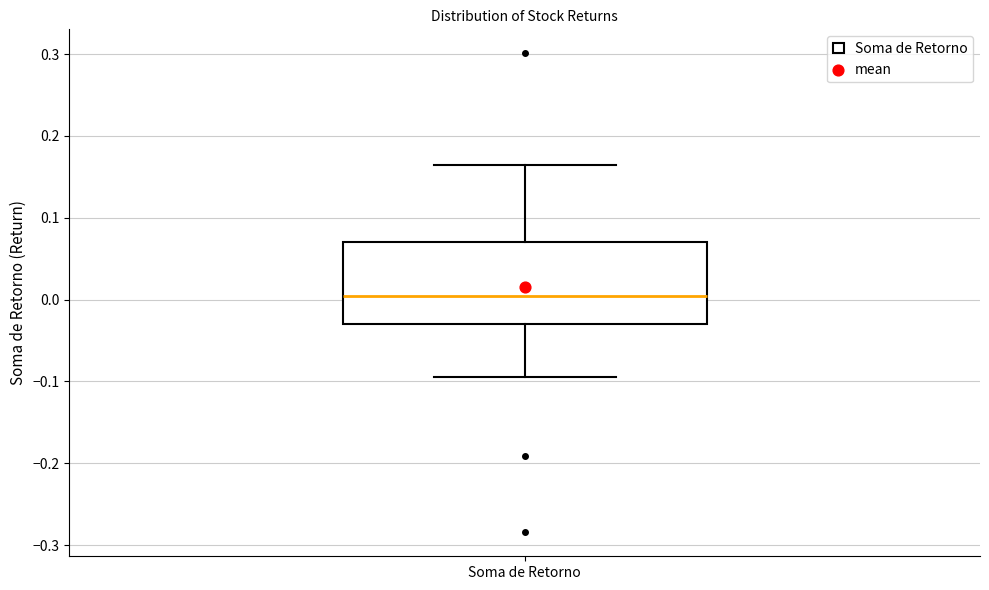

Read this box plot against the y-axis: the position of the median line, the range covered by the box, and the ends of both whiskers. The values are not printed on the chart, so give them approximately, as read against the axis.

median 0.00, box -0.03 to 0.07, whiskers -0.10 to 0.16